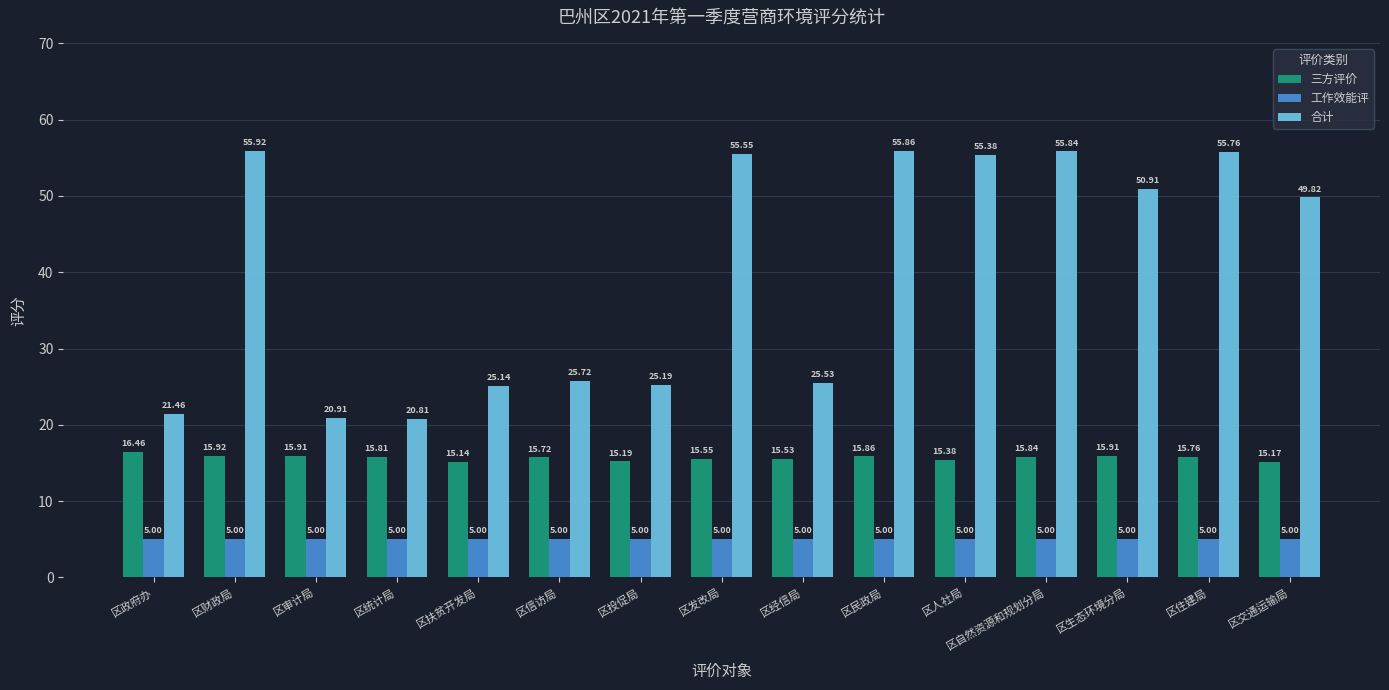

At which category does the chart reach its peak across all series?

区财政局